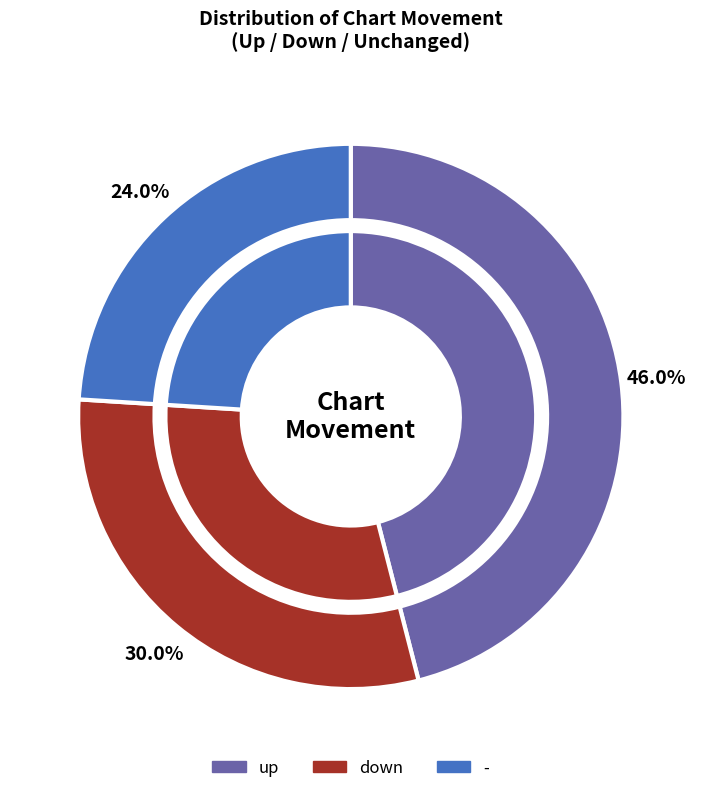

The - slice represents 24% of the pie. True or false?

True